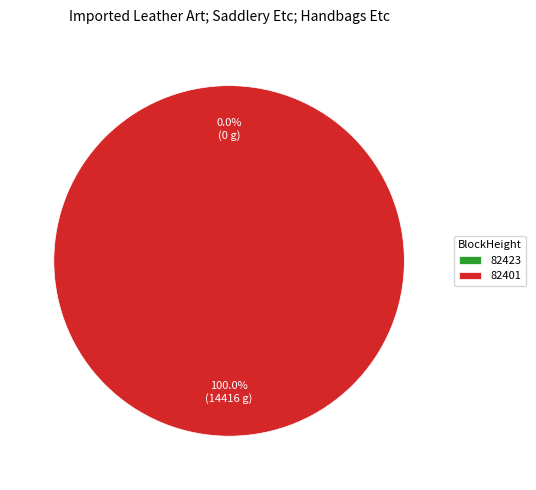

To the nearest percent, what is the combined percentage of 82423 and 82401?

100%